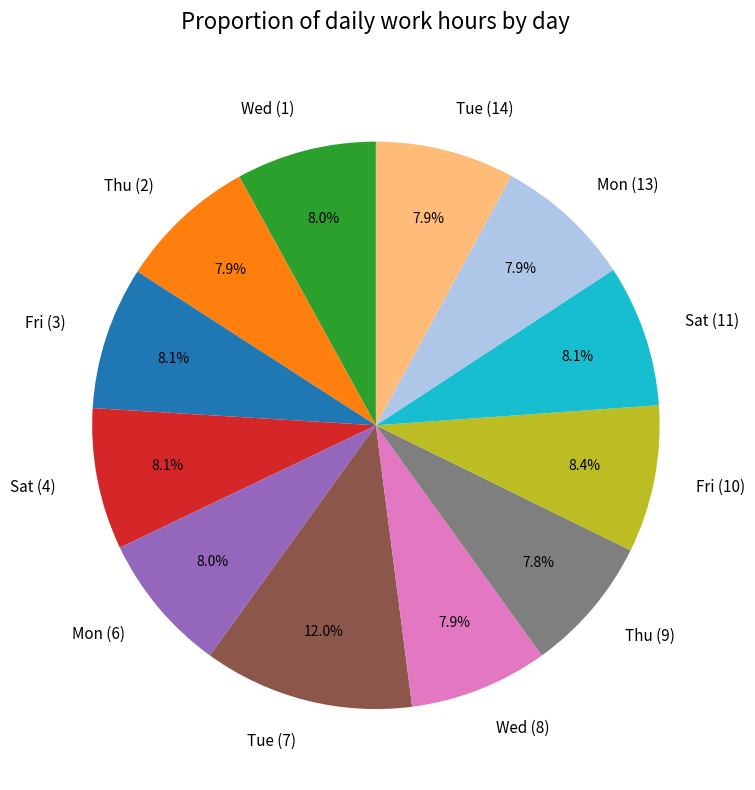

How many segments does this pie chart have?

12